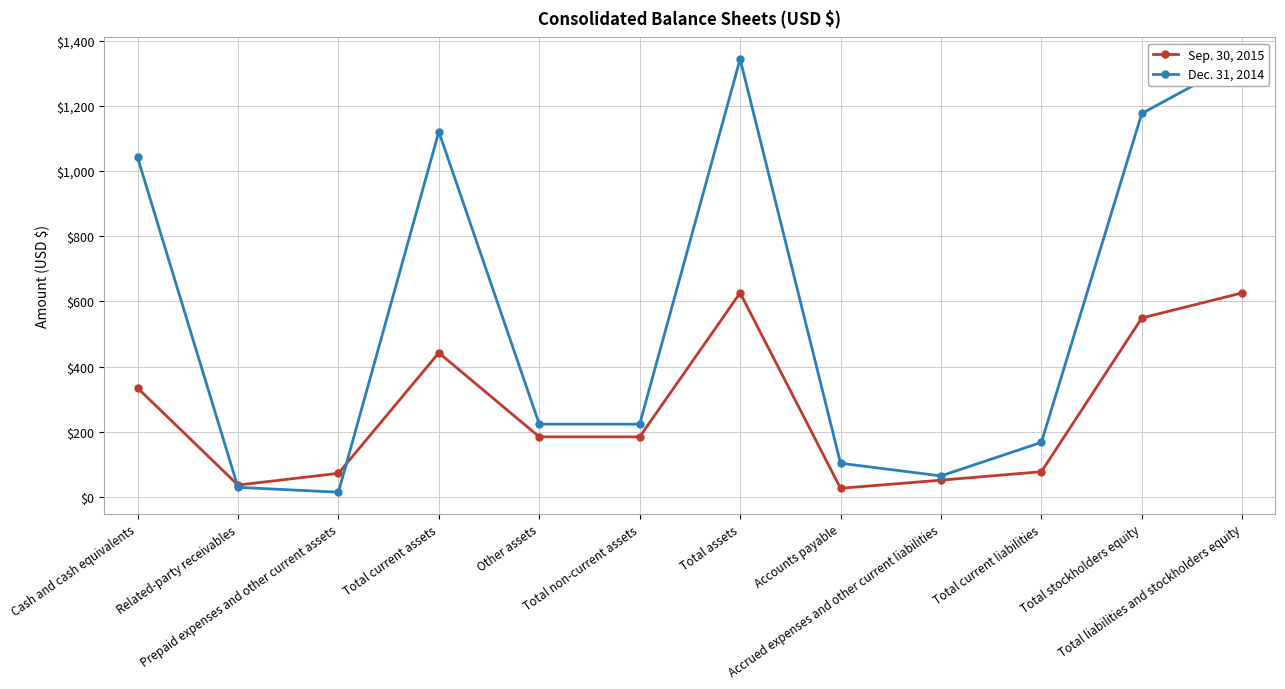

What are all the series names shown in the legend?

Sep. 30, 2015, Dec. 31, 2014